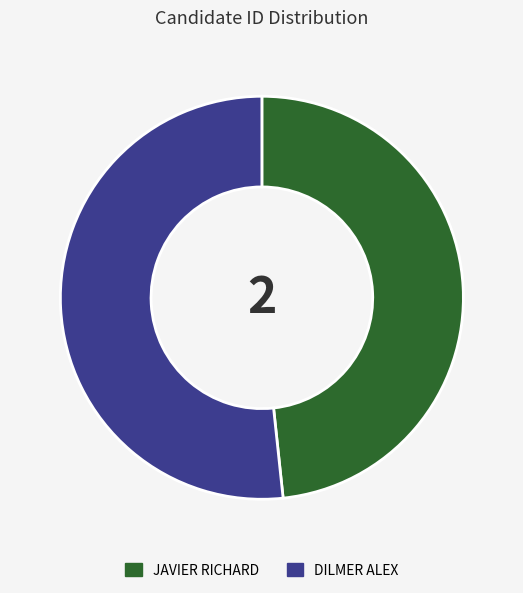

Count the number of slices in the pie.

2